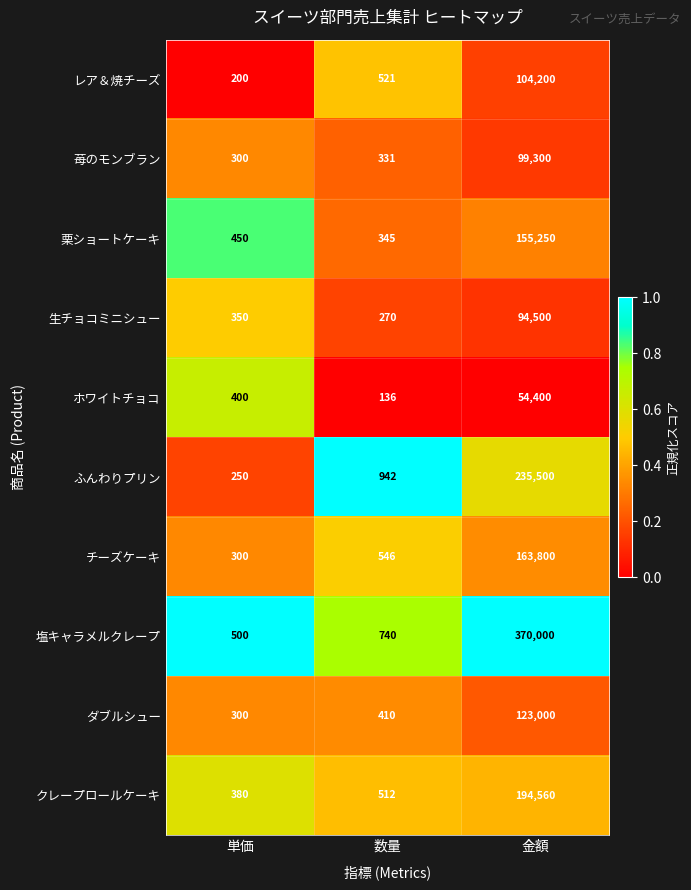

Which series changed the most between 単価 and 数量?

ふんわりプリン